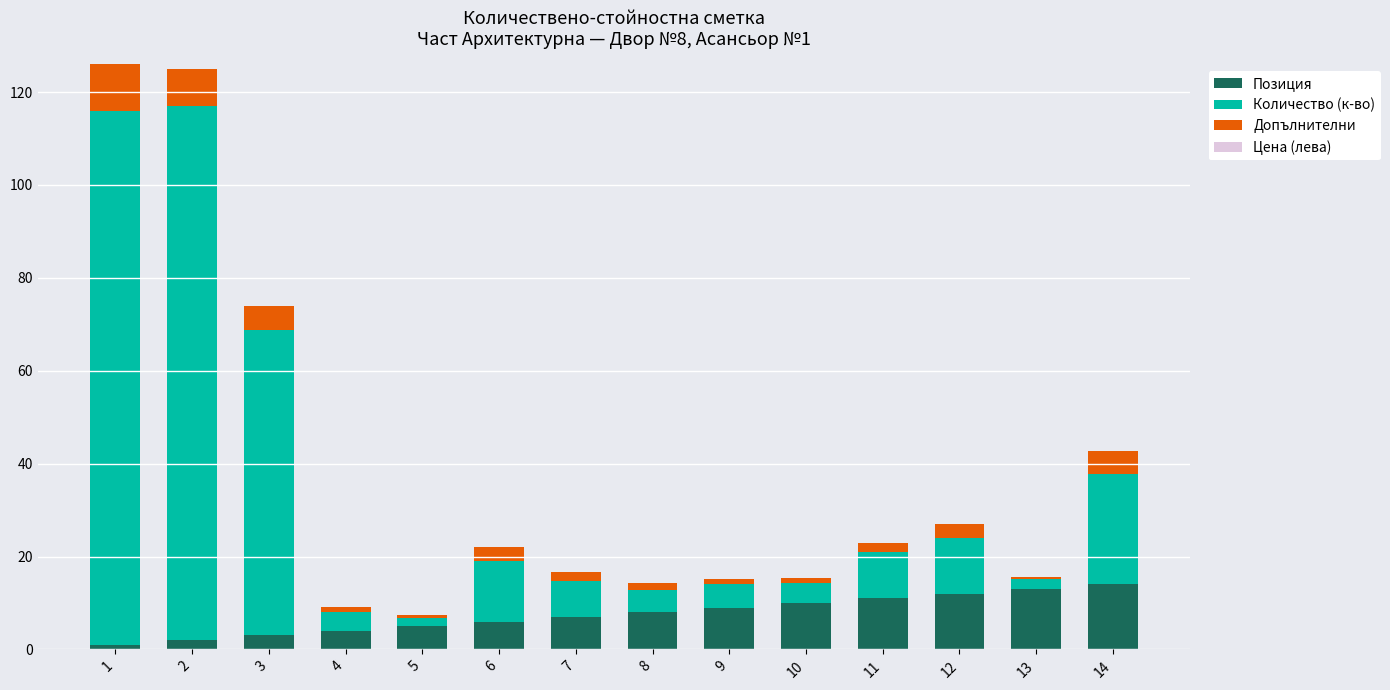

What is the difference between the second highest and second lowest values in the Позиция series?

11.0